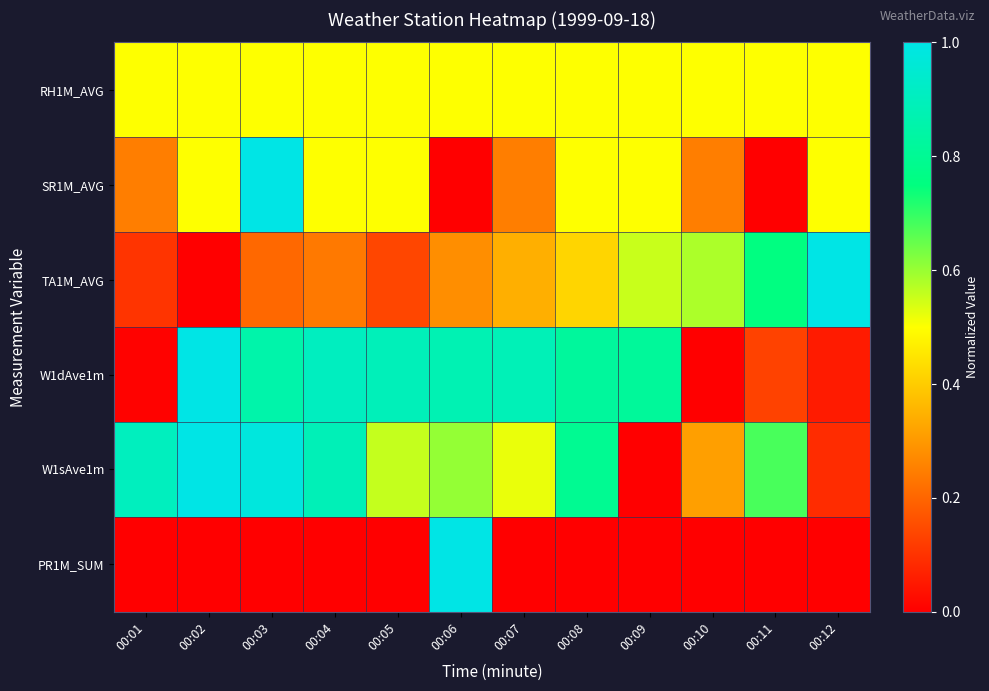

At how many categories does at least one series exceed 0?

12